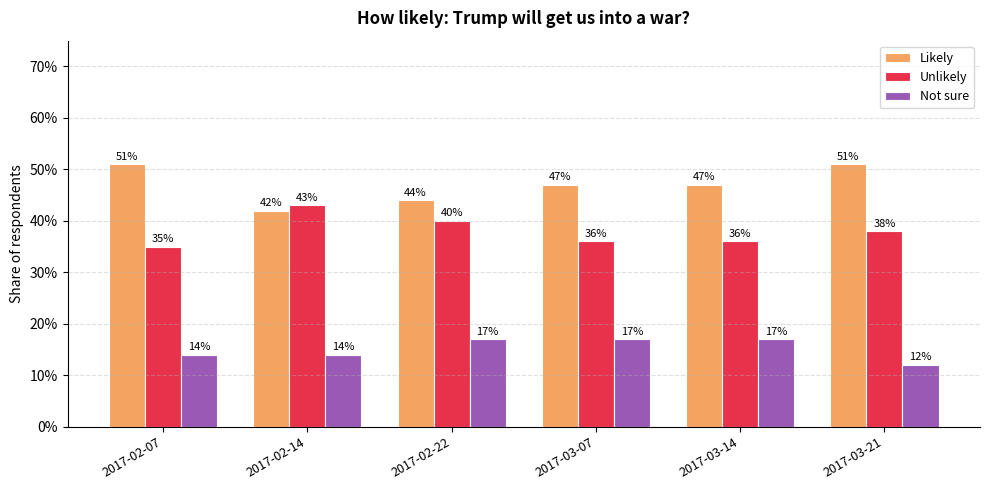

What position from the right is 2017-02-22?

4